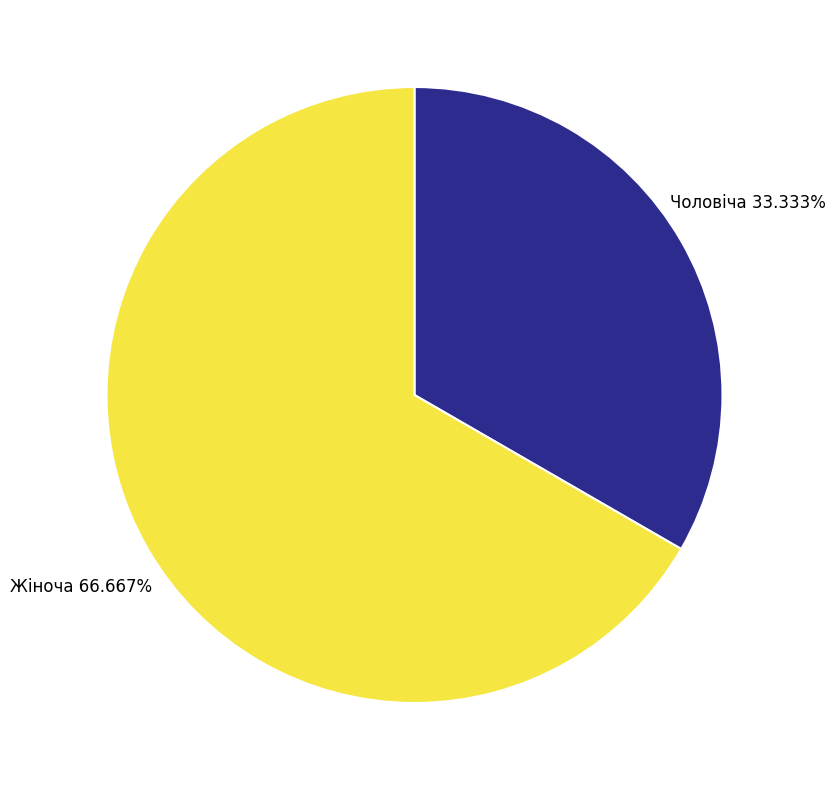

Does Жіноча account for over 50% of the chart?

Yes